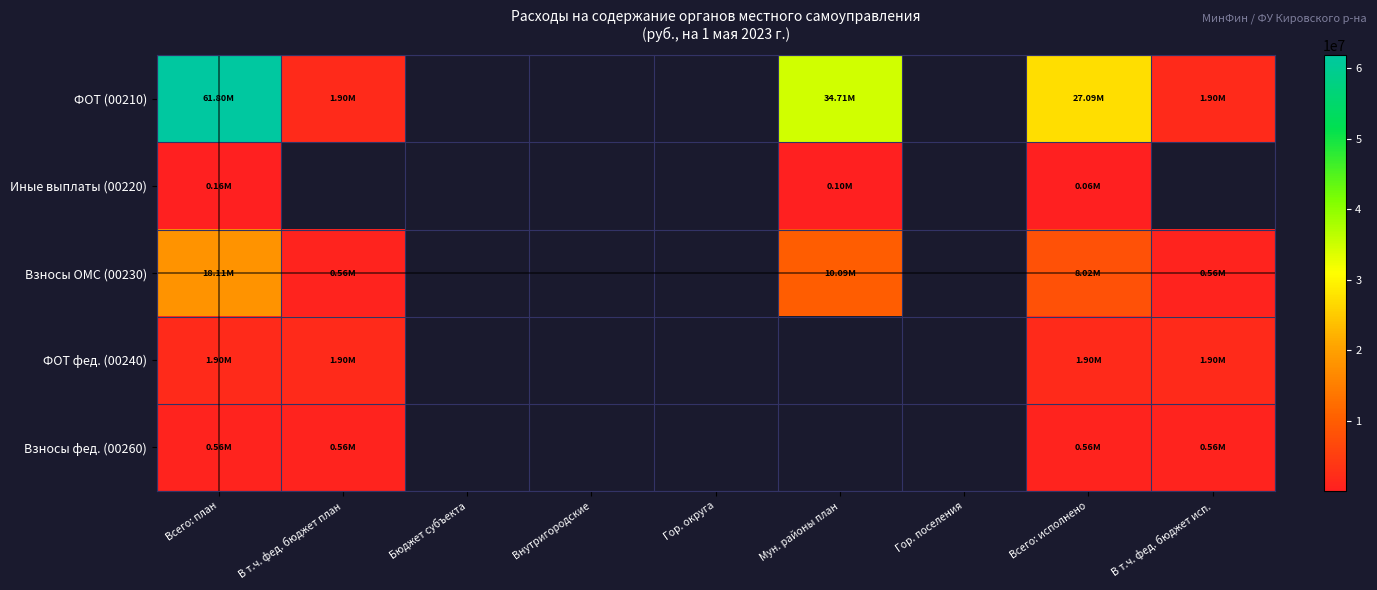

List the series in order of their peak value, lowest first.

Иные выплаты (00220), Взносы фед. (00260), ФОТ фед. (00240), Взносы ОМС (00230), ФОТ (00210)